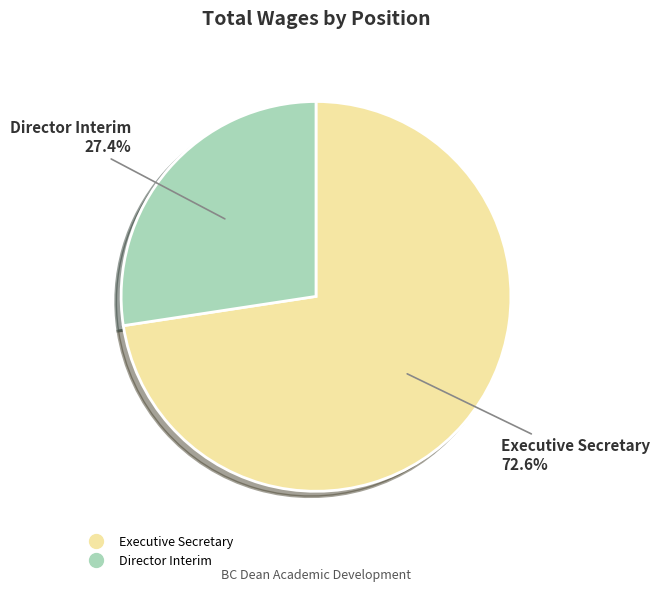

Which has a higher value, Director Interim or Executive Secretary?

Executive Secretary